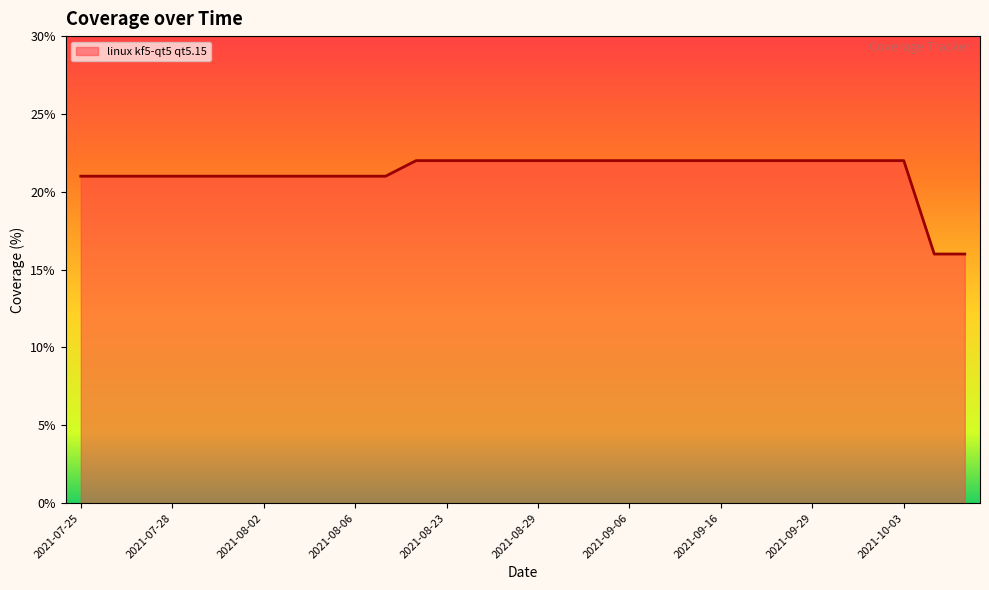

Count the number of data series in this chart.

1